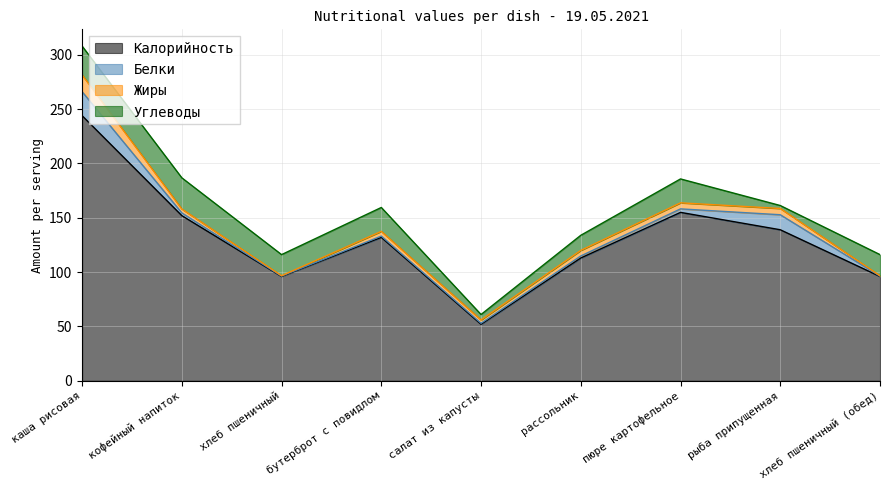

At which label does Белки reach its minimum?

хлеб пшеничный